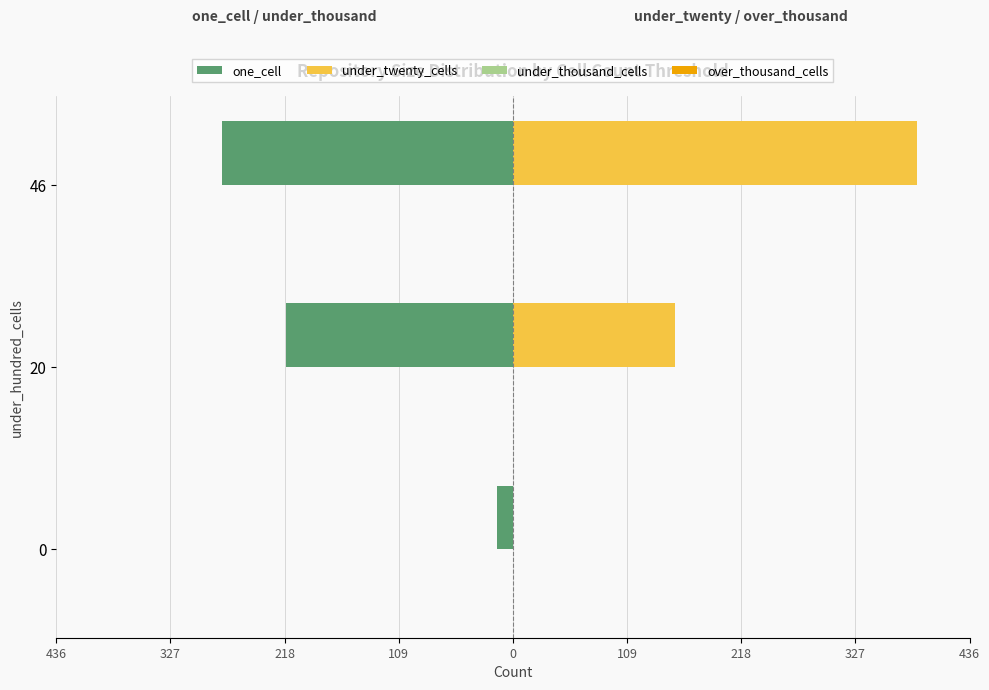

The value of one_cell at 20 is -116.2. True or false?

False